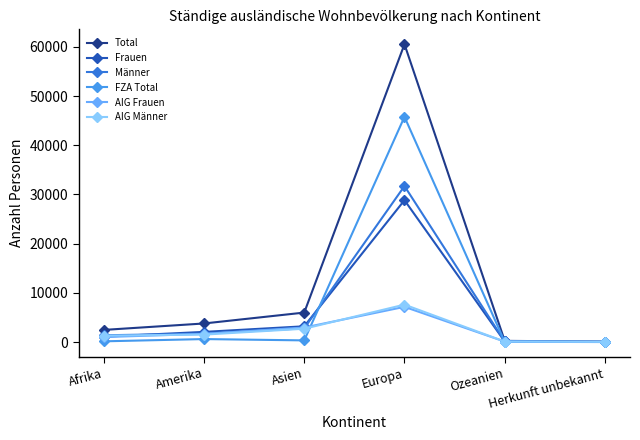

What is the label of the 1st point from the left?

Afrika